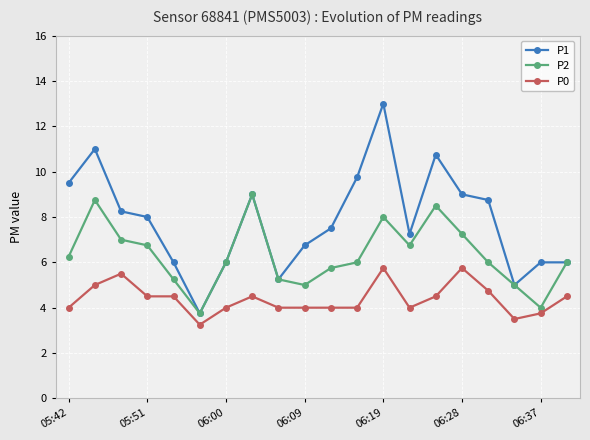

Rank the series by their average value, from highest to lowest.

P1, P2, P0